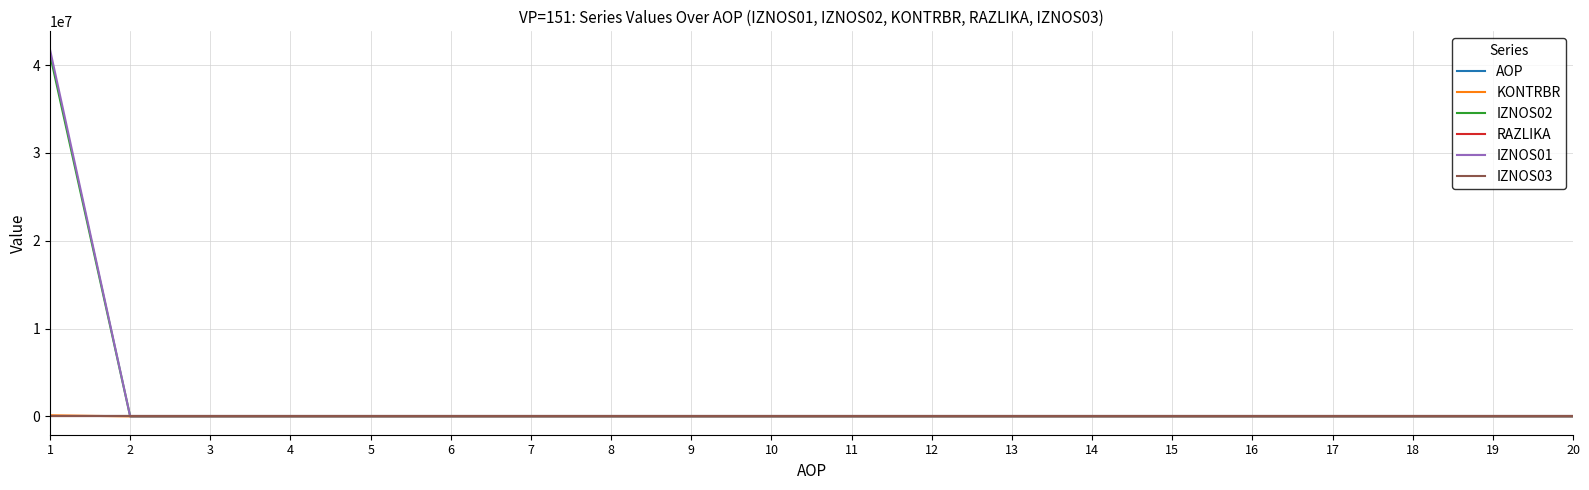

The IZNOS02 series shows 18017026.8 at 14. True or false?

False